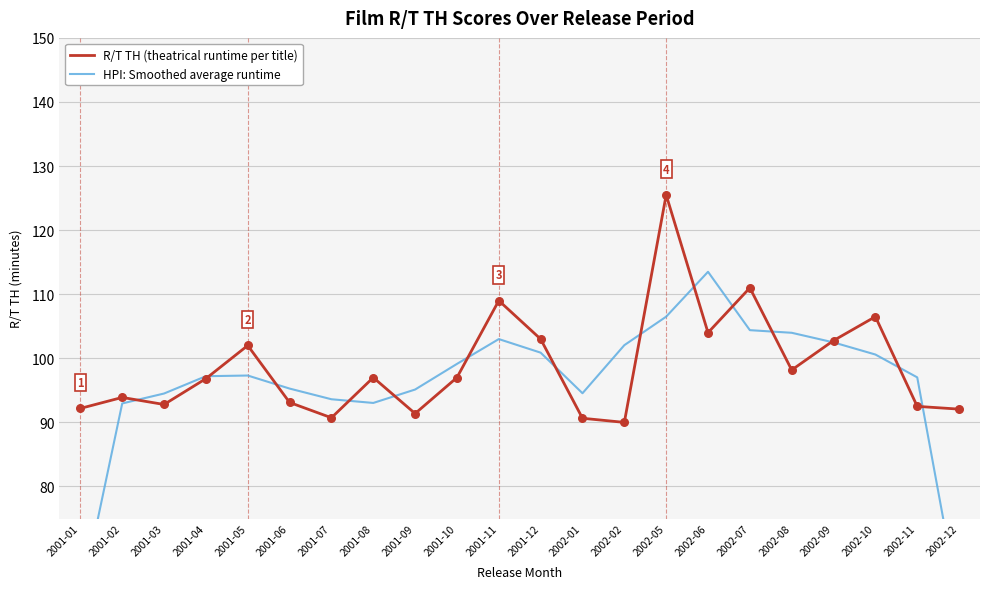

Which series contains the lowest Y value?

HPI: Smoothed average runtime